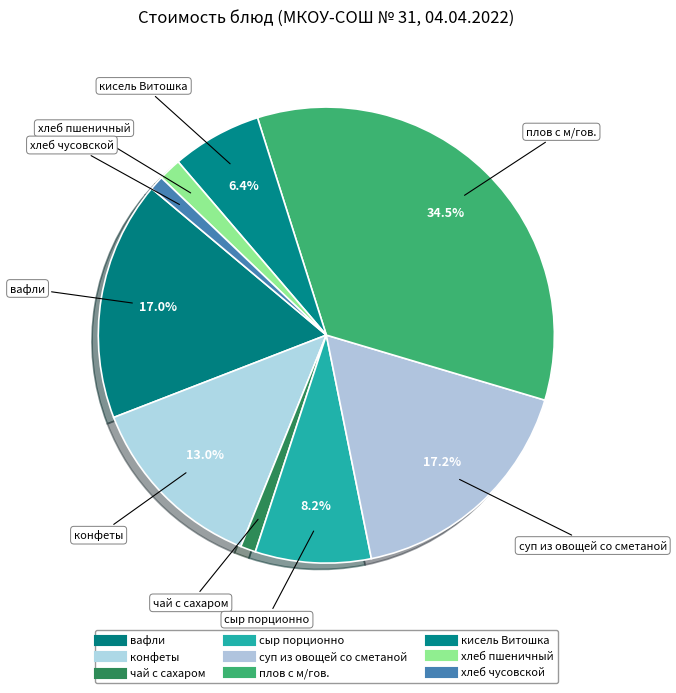

How many segments does this pie chart have?

9